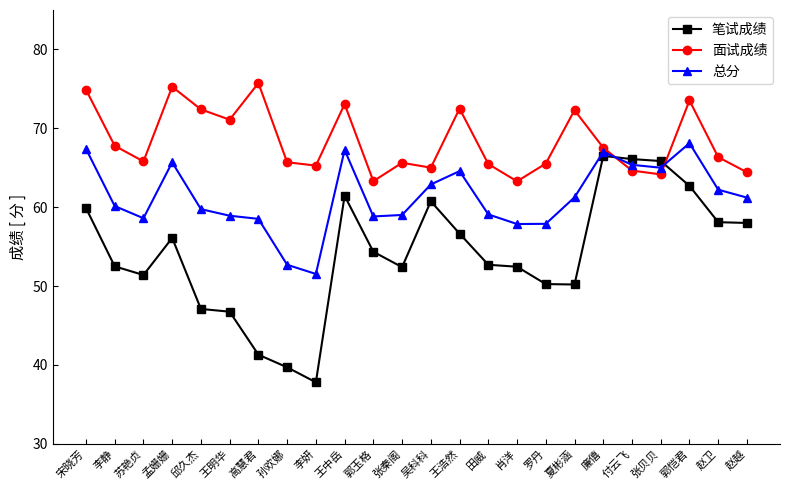

What position from the left is 邱久杰?

5